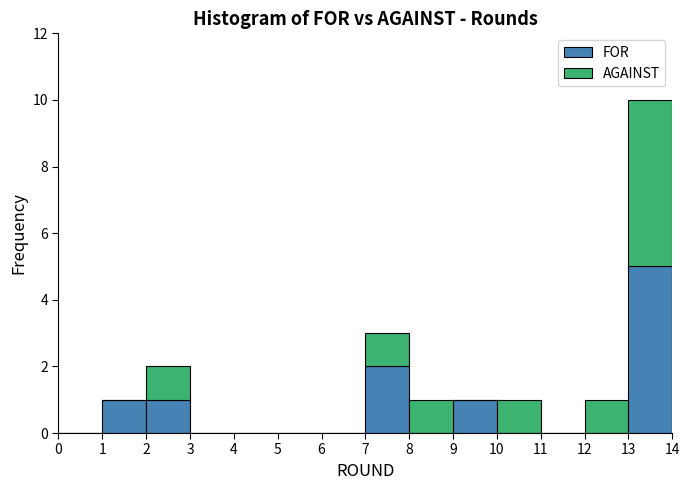

Reading left to right, list every stacked bar in this chart as the range it spans on the x-axis followed by its total height. The values are not printed on the chart, so give them approximately, as read against the axis.

0 to 1: 0
1 to 2: 1
2 to 3: 2
3 to 4: 0
4 to 5: 0
5 to 6: 0
6 to 7: 0
7 to 8: 3
8 to 9: 1
9 to 10: 1
10 to 11: 1
11 to 12: 0
12 to 13: 1
13 to 14: 10